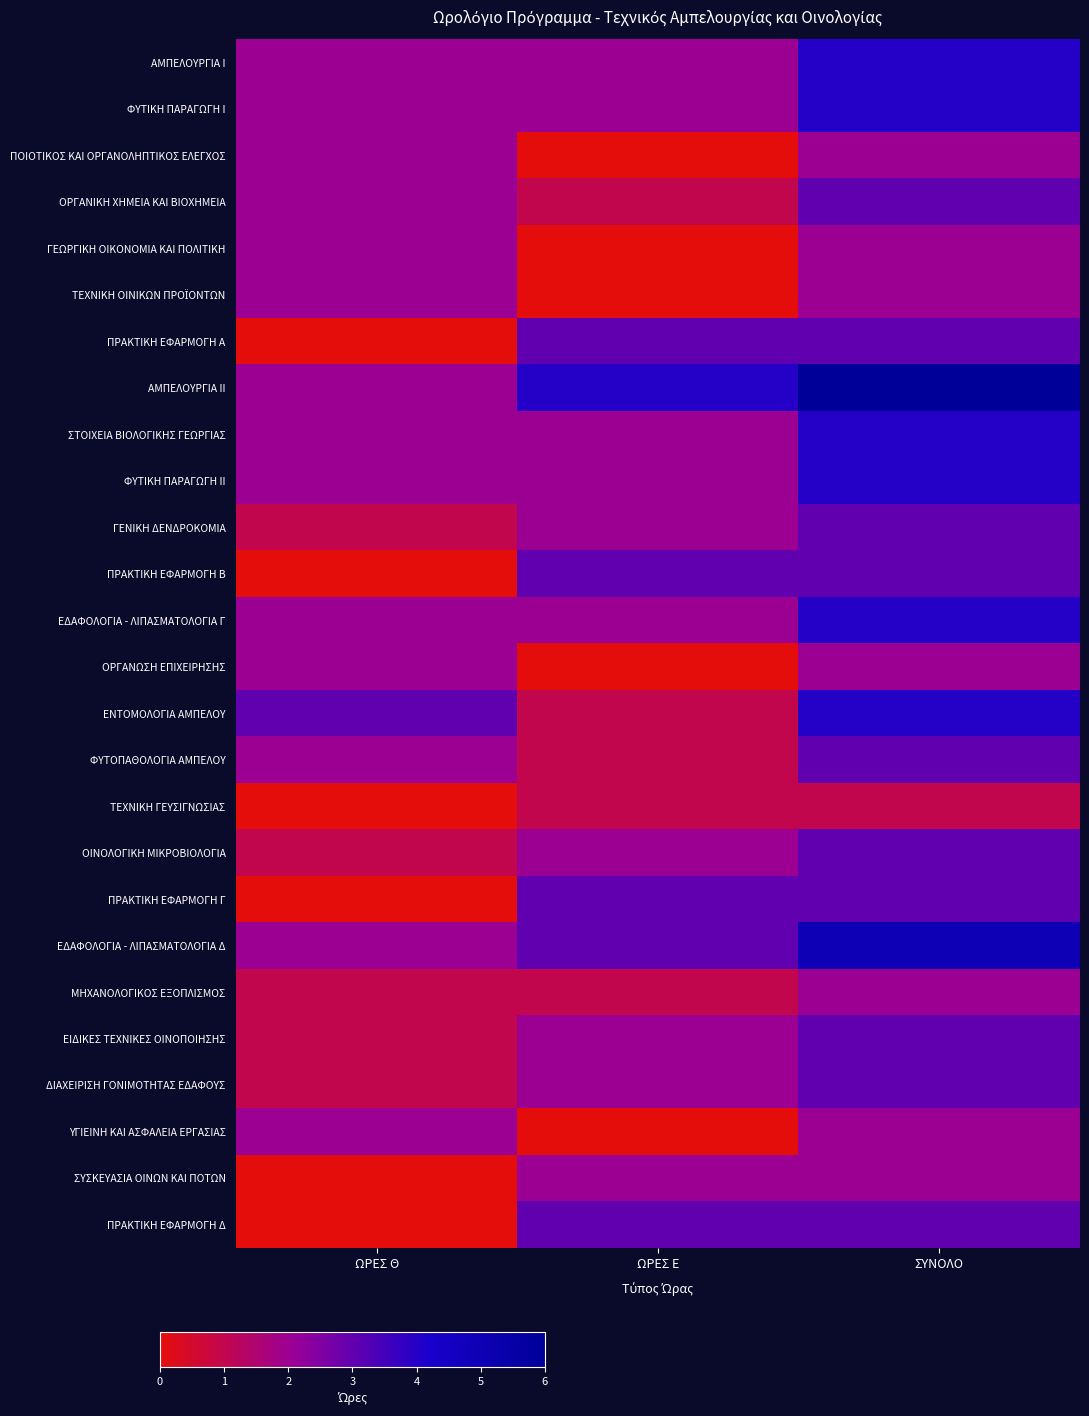

Which series has the largest total across all categories?

ΑΜΠΕΛΟΥΡΓΙΑ II